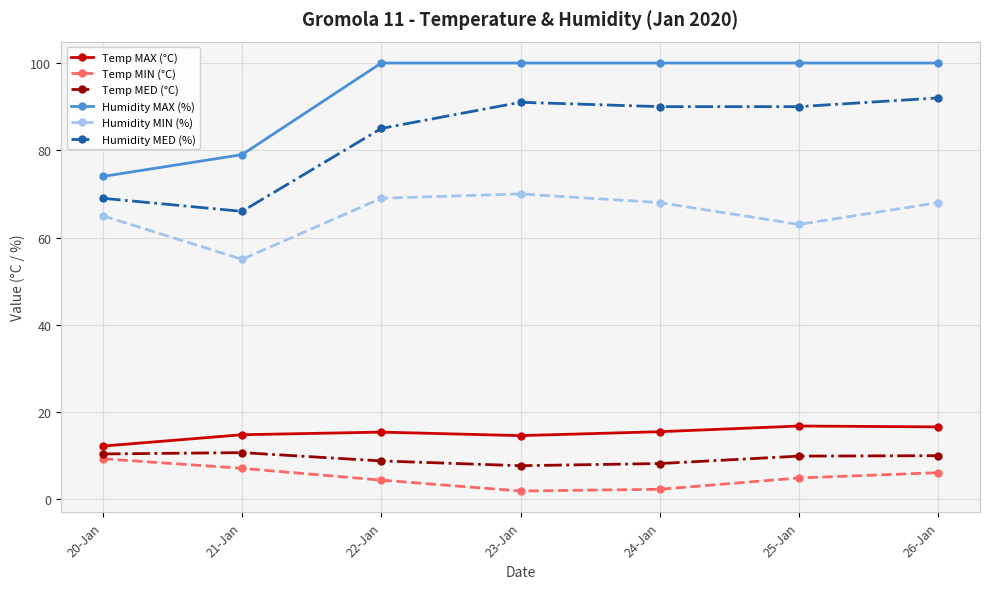

At 25-Jan, list the series in order from smallest to largest.

Temp MIN (°C), Temp MED (°C), Temp MAX (°C), Humidity MIN (%), Humidity MED (%), Humidity MAX (%)